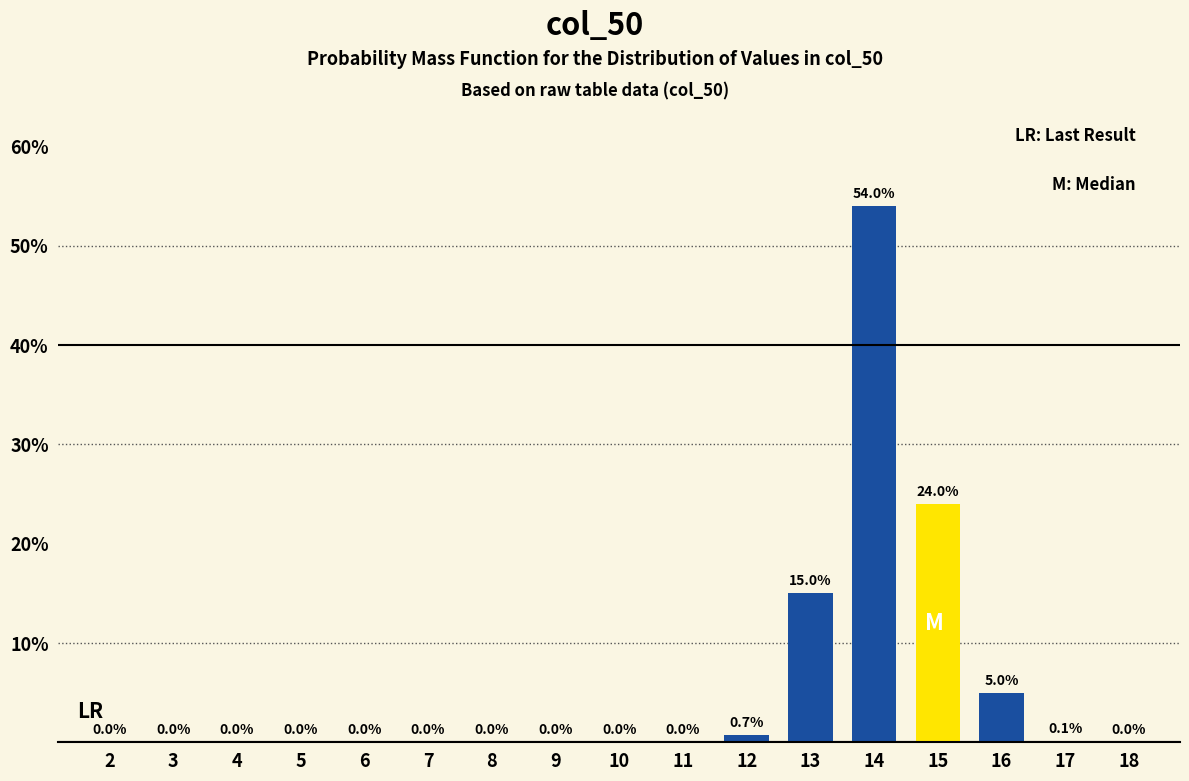

Reading left to right, extract all data points from this chart.

2=0.0	3=0.0	4=0.0	5=0.0	6=0.0	7=0.0	8=0.0	9=0.0	10=0.0	11=0.0	12=0.7	13=15.0	14=54.0	15=24.0	16=5.0	17=0.1	18=0.0